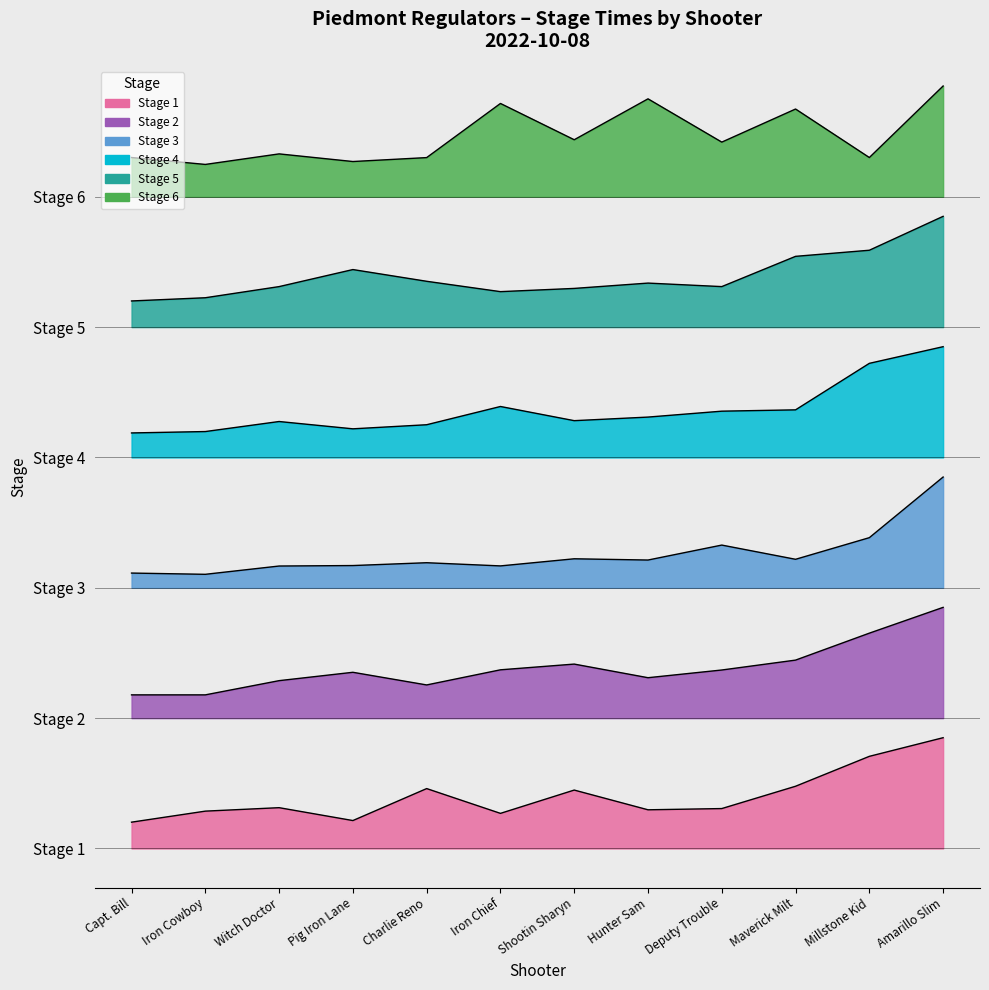

Which series has the largest total across all categories?

Stage 6